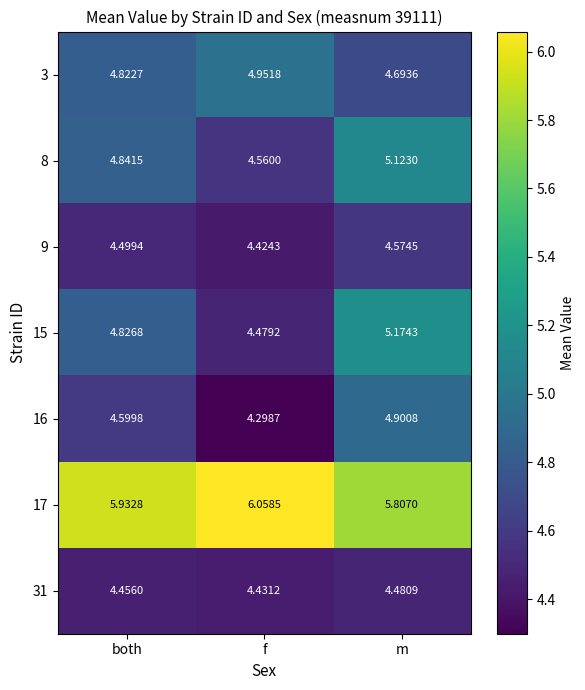

Where is 8 nearest to the value 4?

f